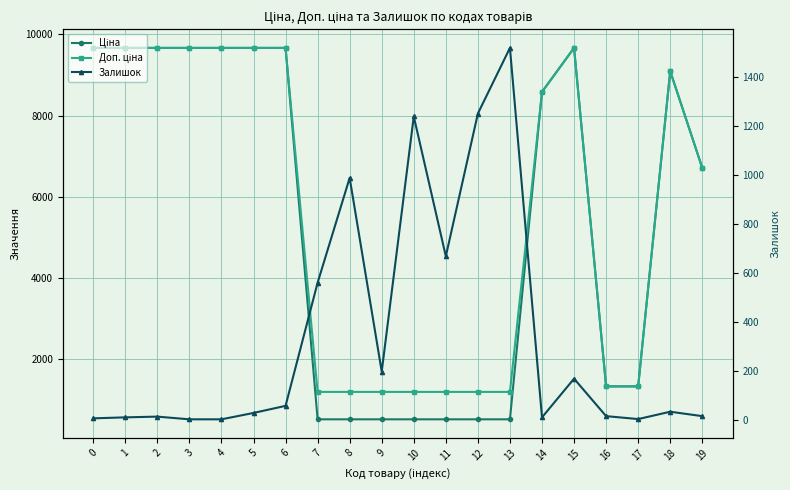

List the series in order of their peak value, highest first.

Ціна, Доп. ціна, Залишок